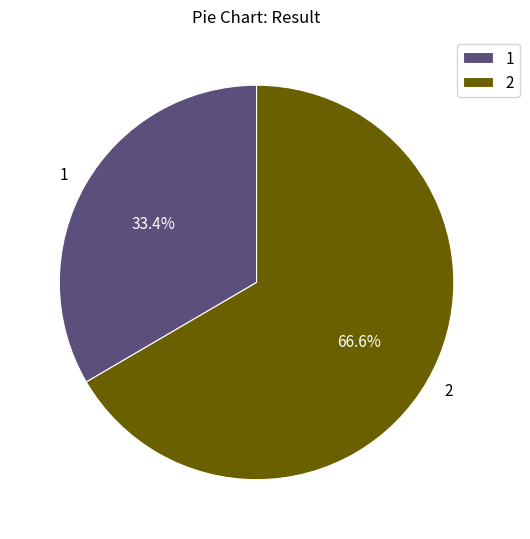

What is the smallest slice in the pie chart?

1